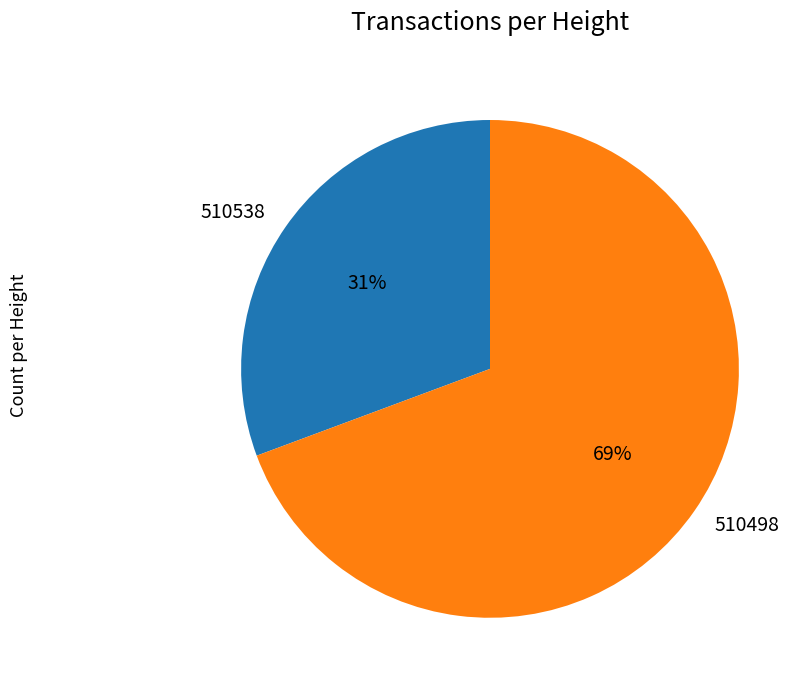

To the nearest percent, what is the average slice percentage?

50%